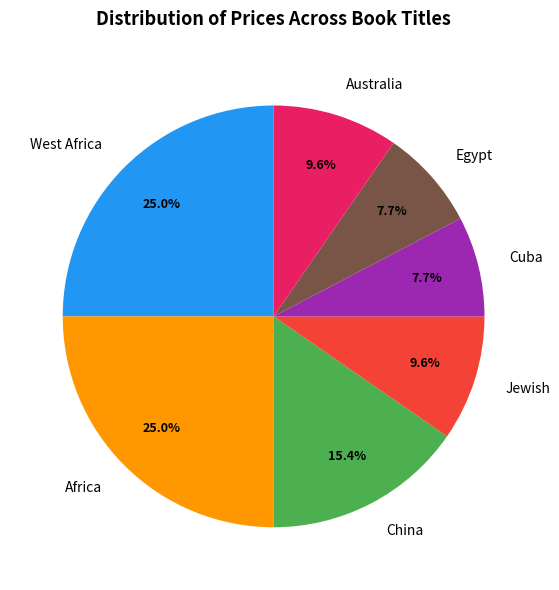

Does Jewish account for over 50% of the chart?

No